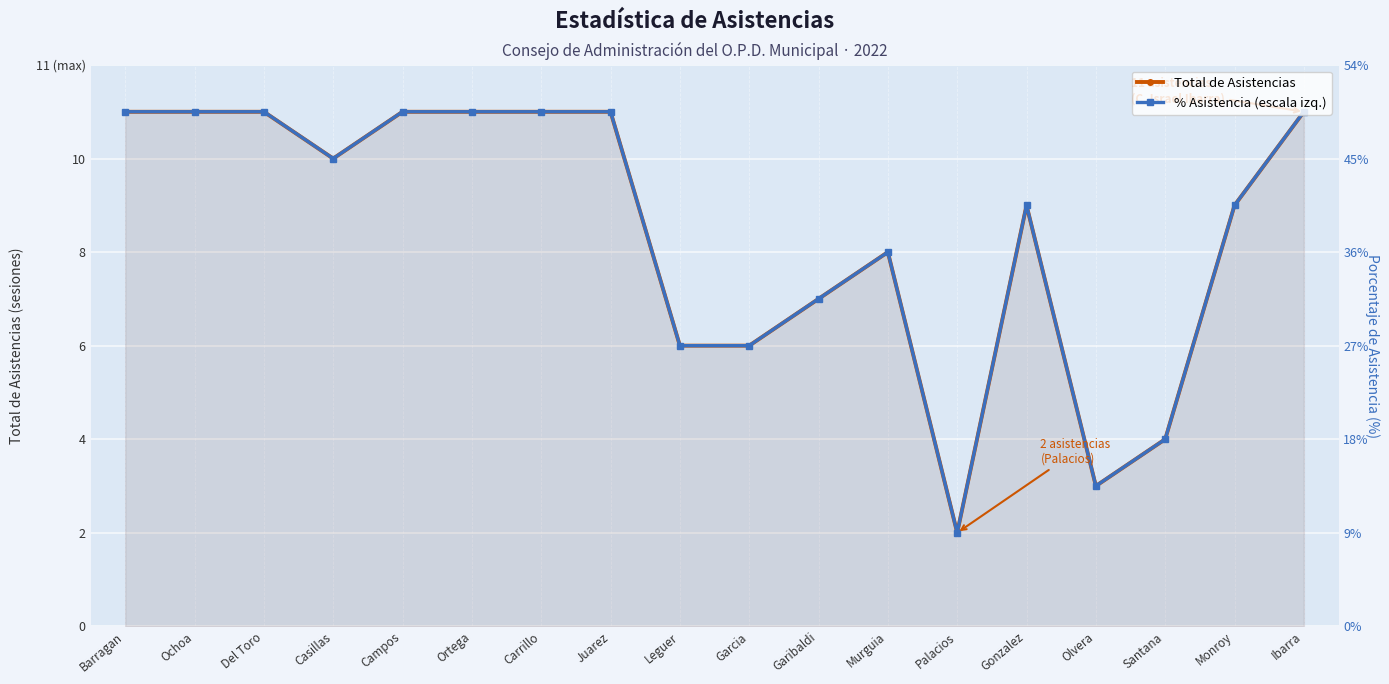

Where is the first local minimum for % Asistencia (escala izq.)?

Casillas